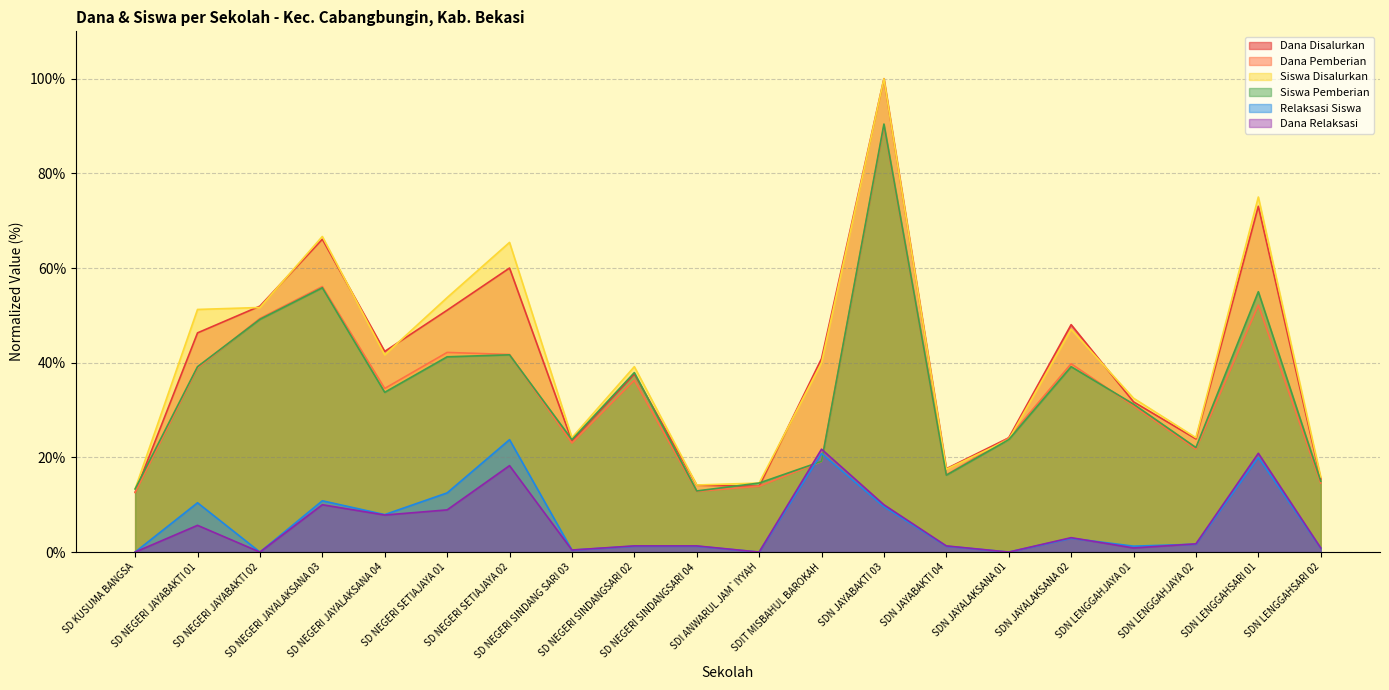

True or false: Dana Disalurkan and Dana Pemberian intersect in this chart.

False